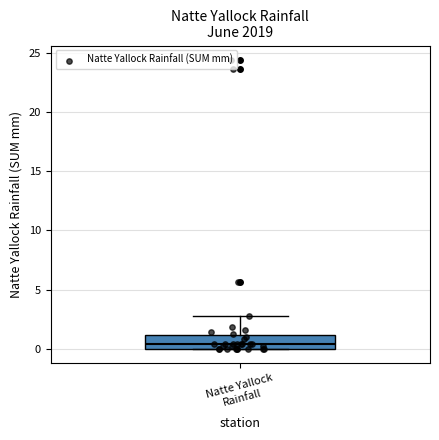

Transcribe this box plot: give where the median line is, the range the box spans, and where the two whiskers end, as read against the y-axis. The values are not printed on the chart, so give them approximately, as read against the axis.

median 0.5, box 0.0 to 1.0, whiskers 0.0 to 3.0